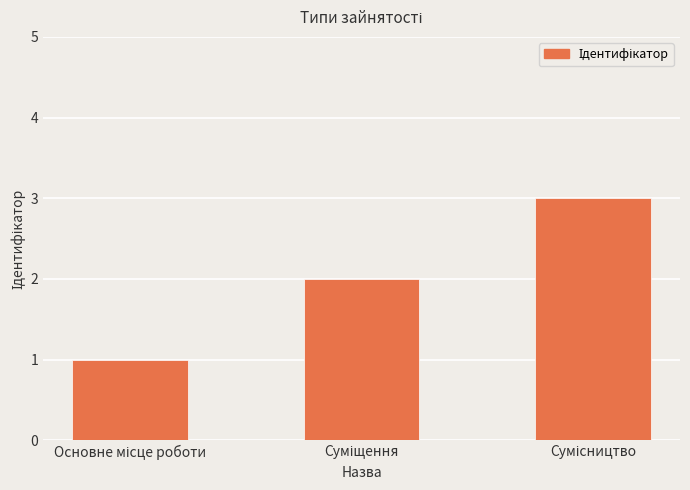

What is the value of the 3rd bar from the left?

3